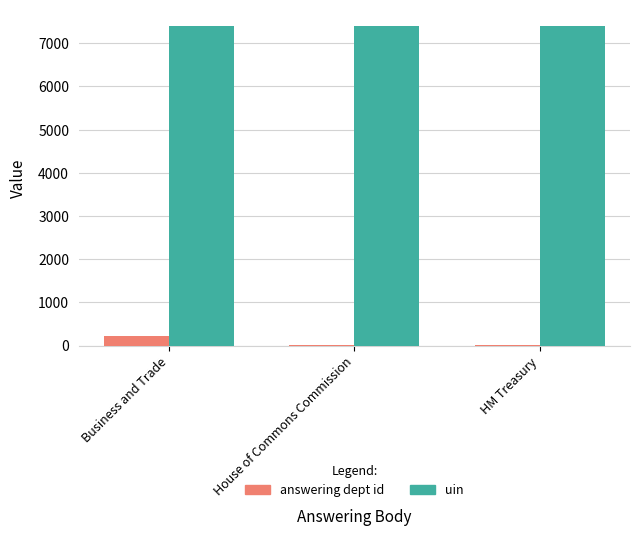

How many groups of bars are there?

3